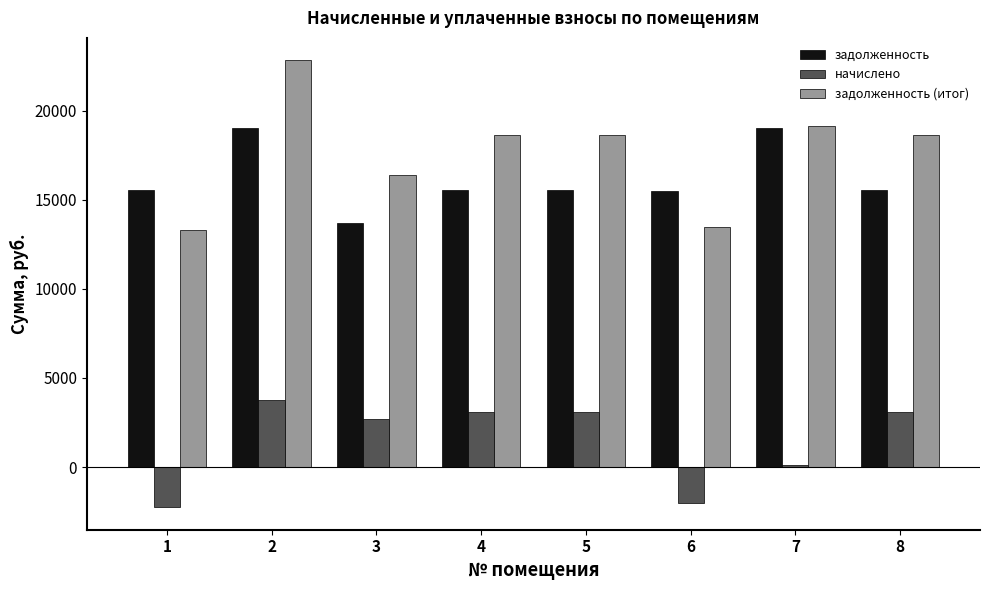

Which series has the largest range (max minus min)?

задолженность (итог)